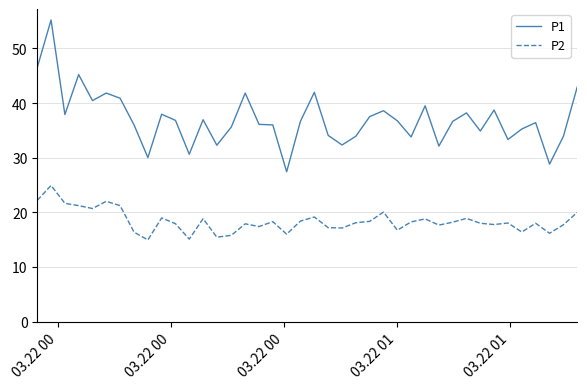

True or false: P2 and P1 intersect in this chart.

False